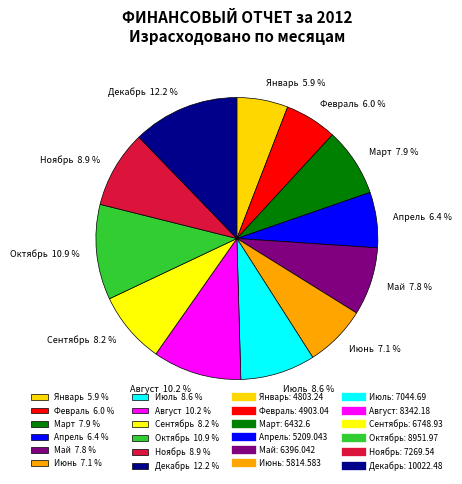

How many slices are in this pie chart?

12